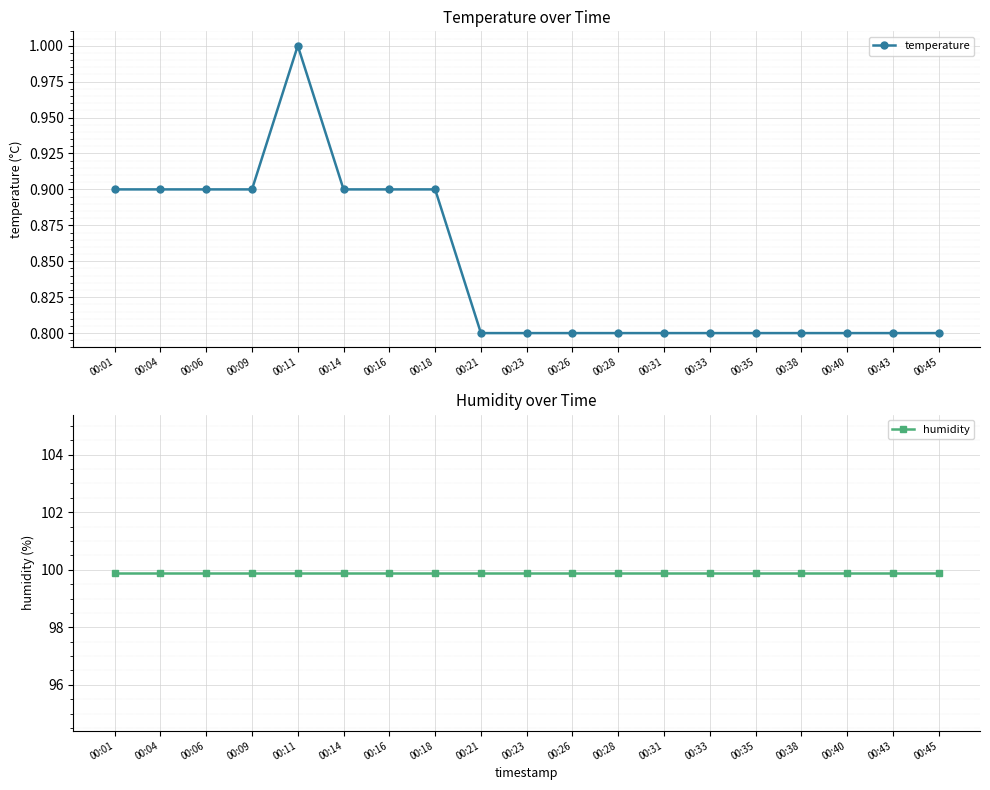

What is the highest value of the humidity series?

99.9